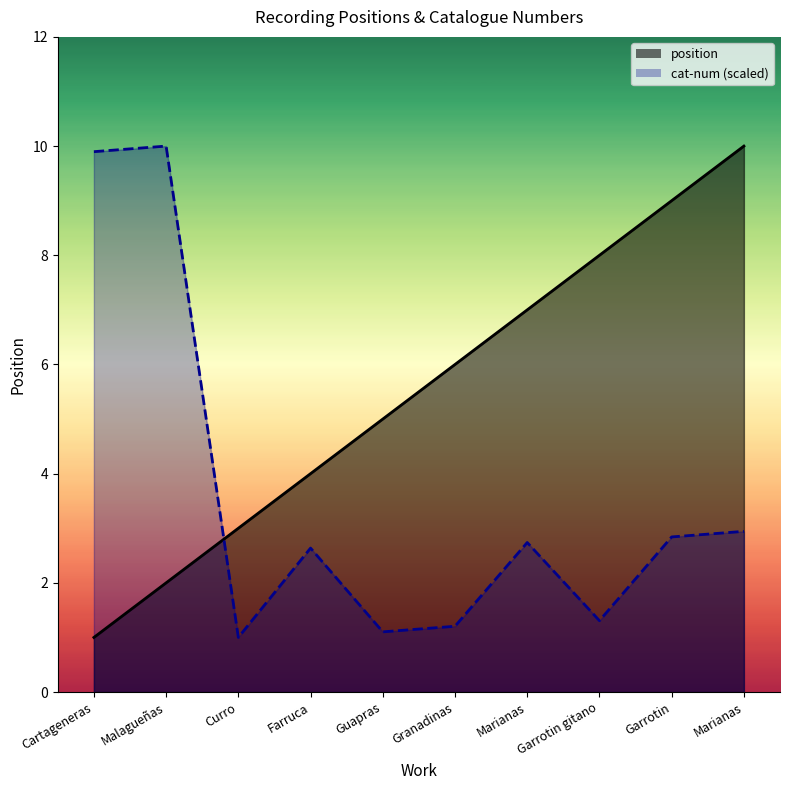

True or false: cat-num has a value of 3.7 at Farruca.

False